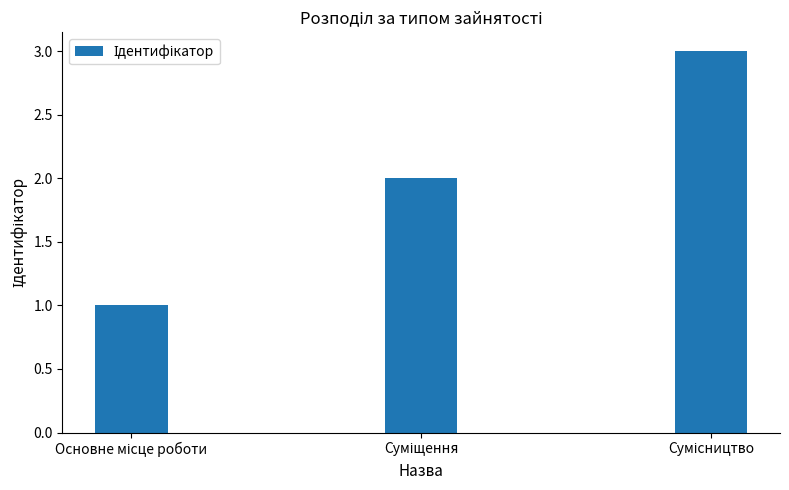

What is the maximum value shown in the chart?

3